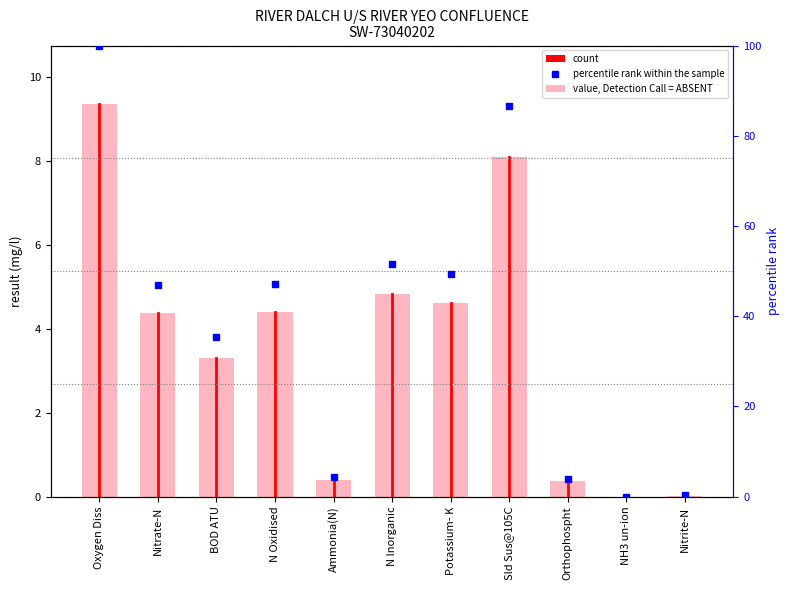

What position from the right is Nitrite-N?

1